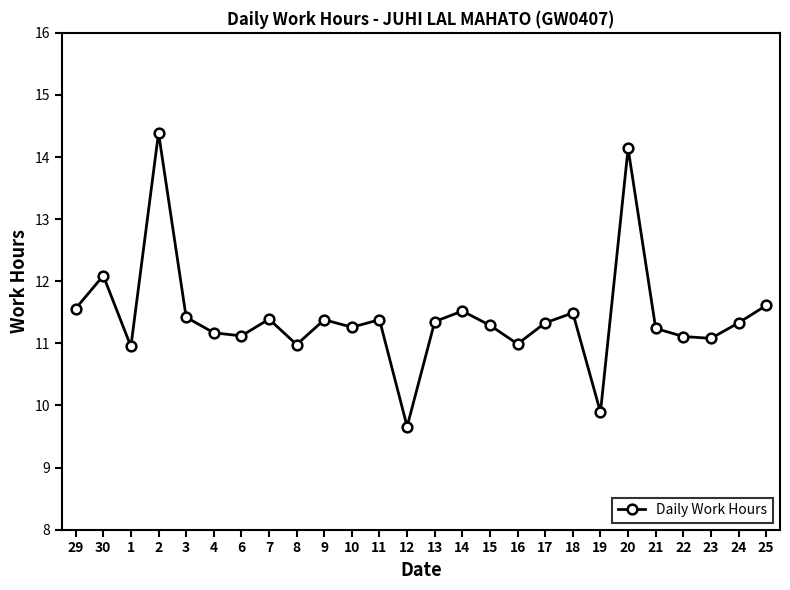

What is the label of the 15th point from the left?

14